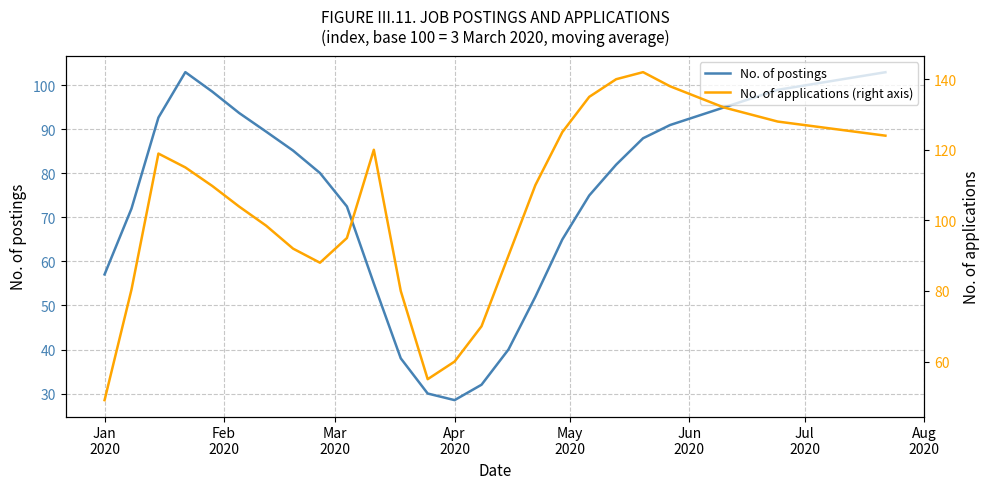

How many values in the No. of postings series are below 88?

15